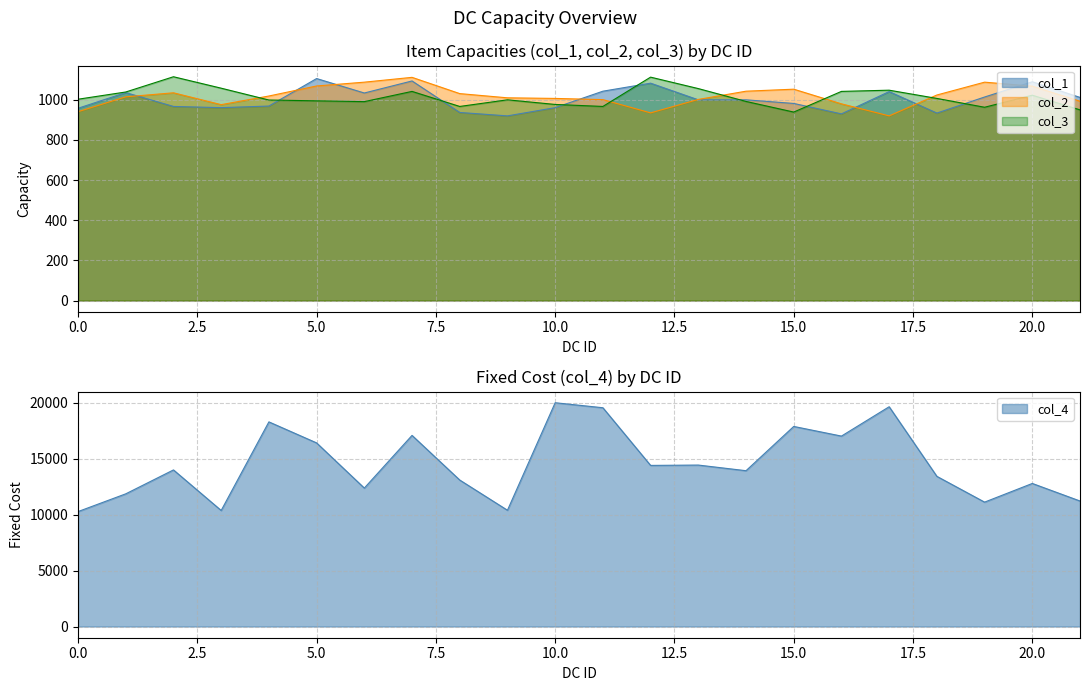

True or false: col_3 and col_4 cross at least once.

False